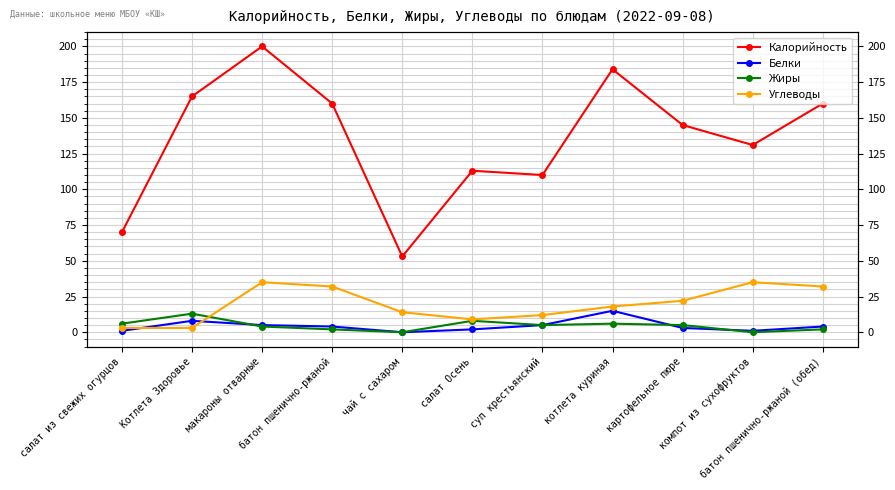

In Углеводы, how many points are higher than both neighbors (excluding endpoints)?

2